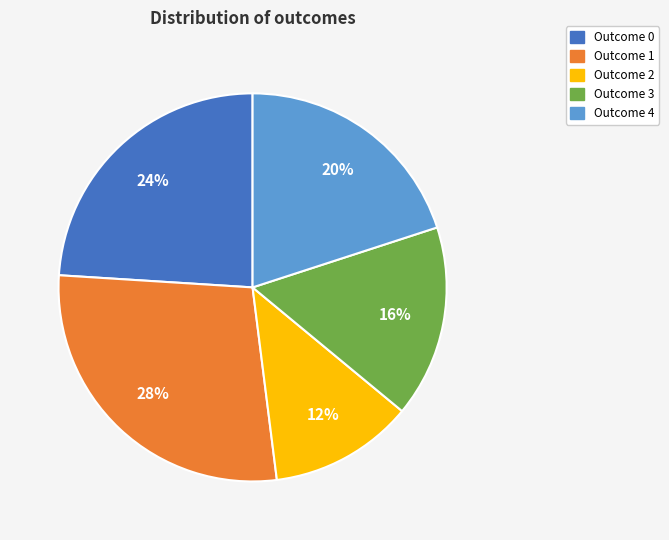

Is there a majority slice in this chart?

No